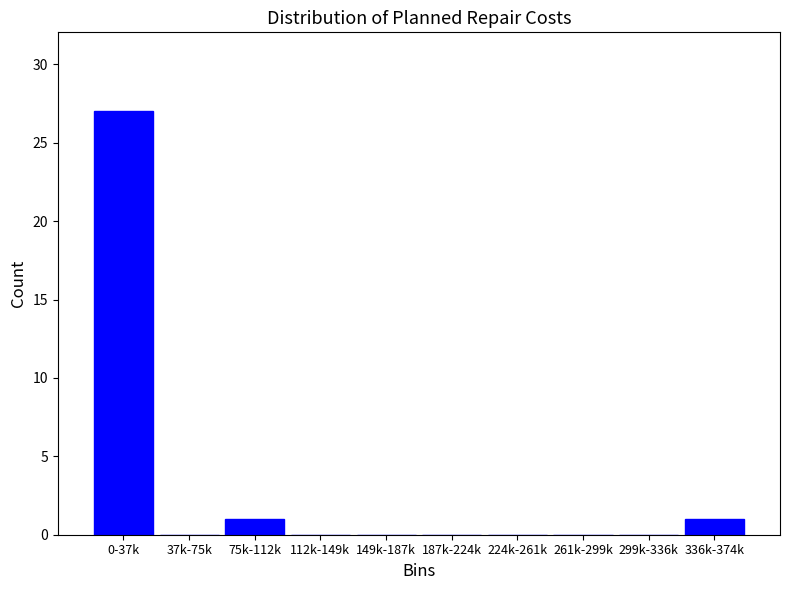

Reading left to right, transcribe all the data shown in this chart.

0-37k=27	37k-75k=0	75k-112k=1	112k-149k=0	149k-187k=0	187k-224k=0	224k-261k=0	261k-299k=0	299k-336k=0	336k-374k=1